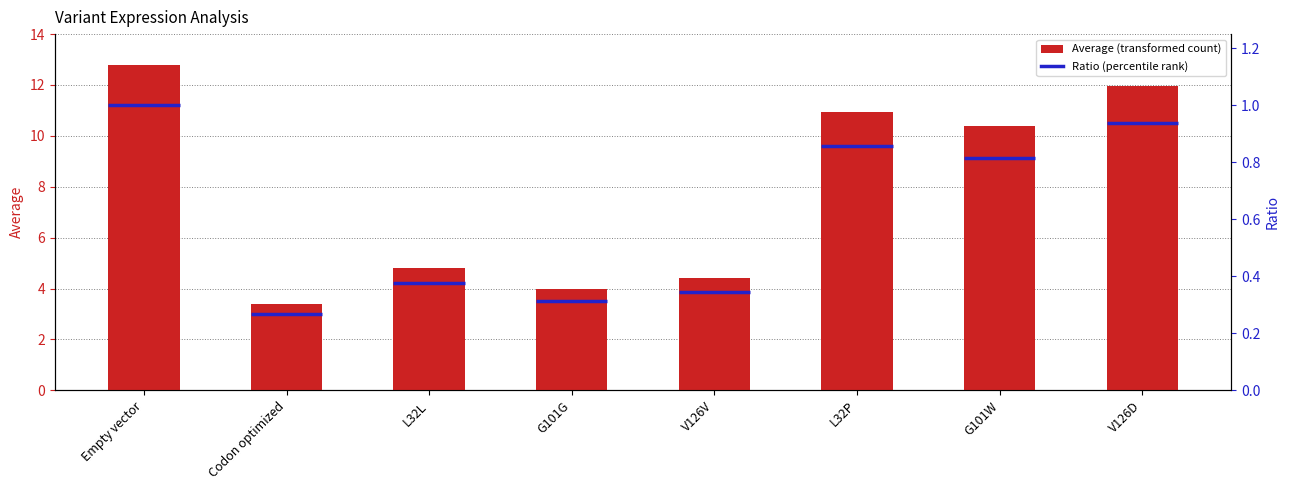

What is the difference between the maximum and minimum values?

9.4